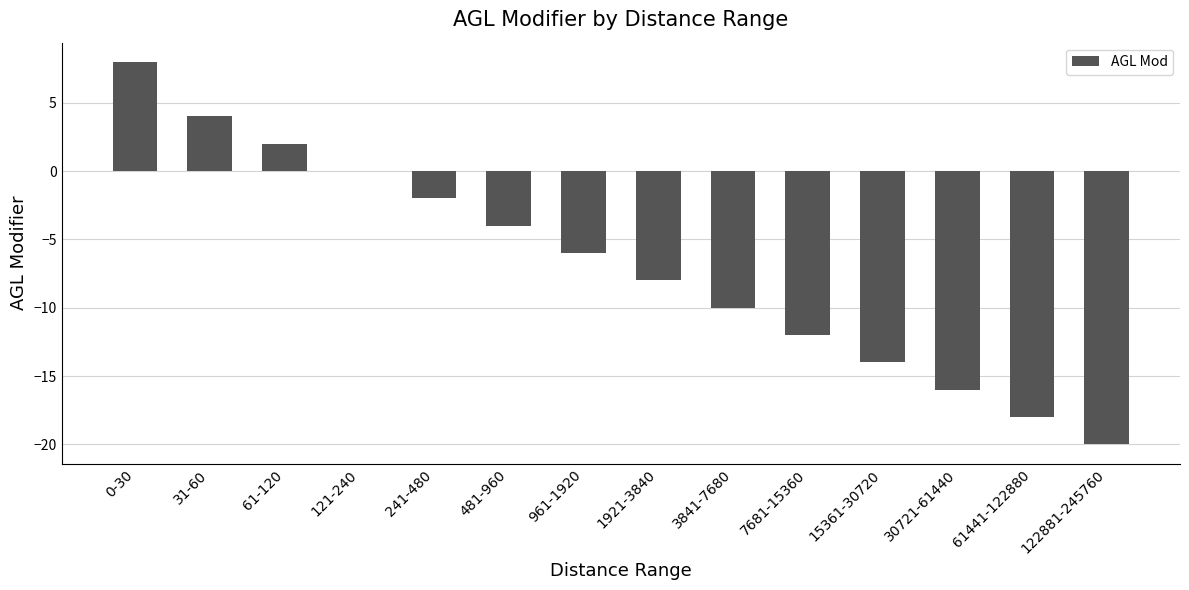

At which category does the chart reach its peak across all series?

0-30